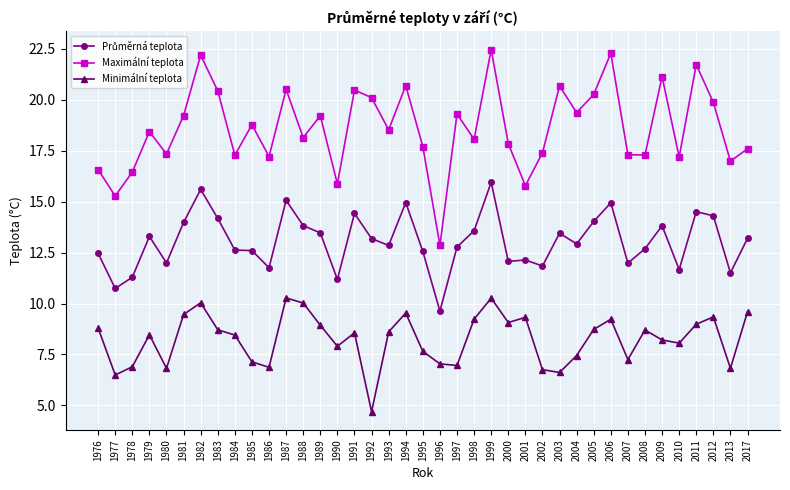

Which series has the widest spread of values?

Maximální teplota